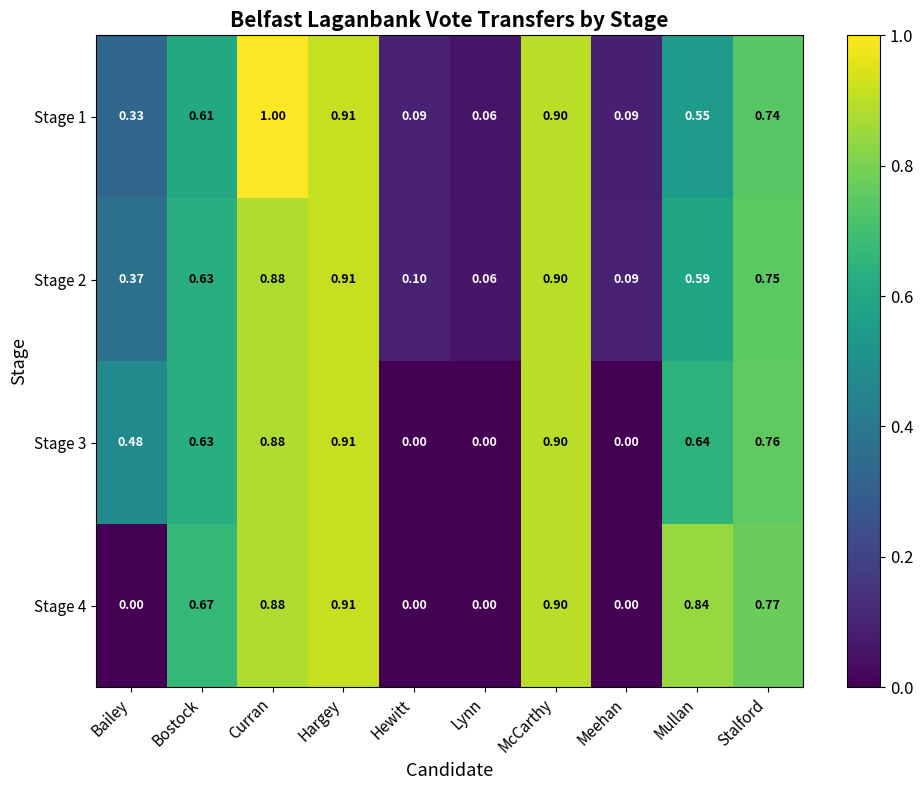

At which category does the chart reach its peak across all series?

Curran